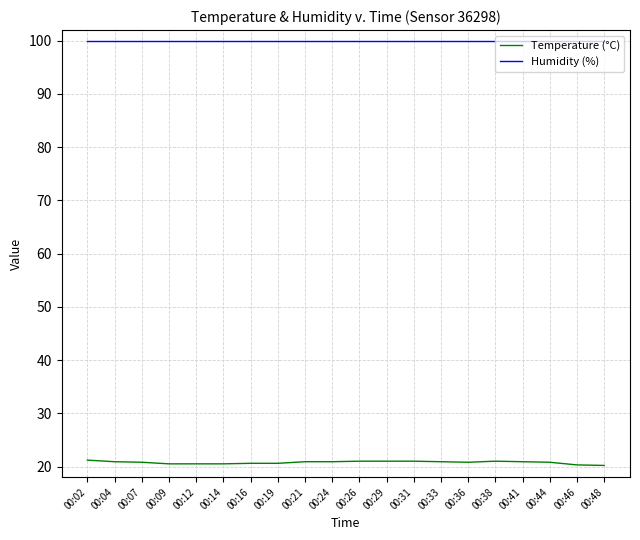

What are all the series names shown in the legend?

Temperature (°C), Humidity (%)